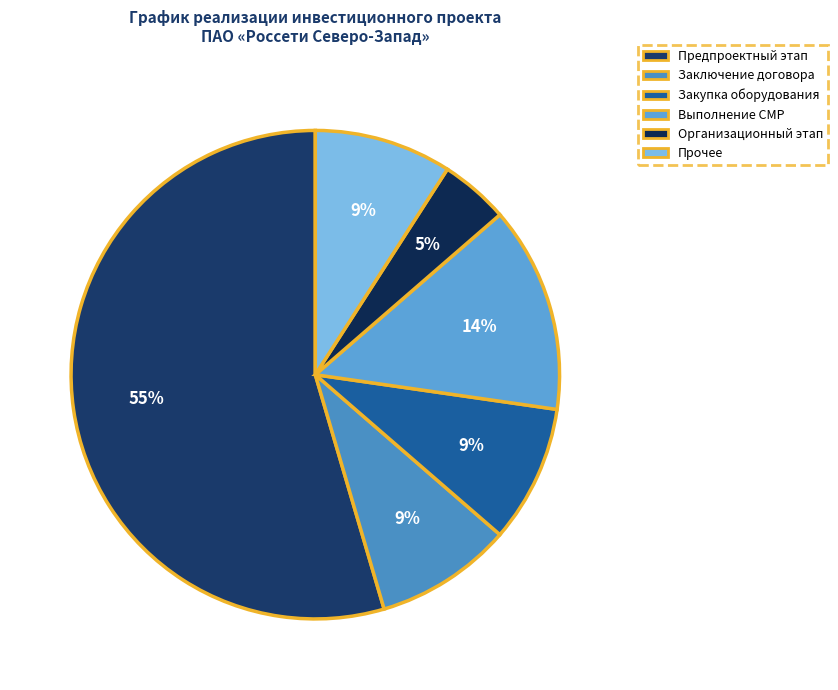

How many segments does this pie chart have?

6